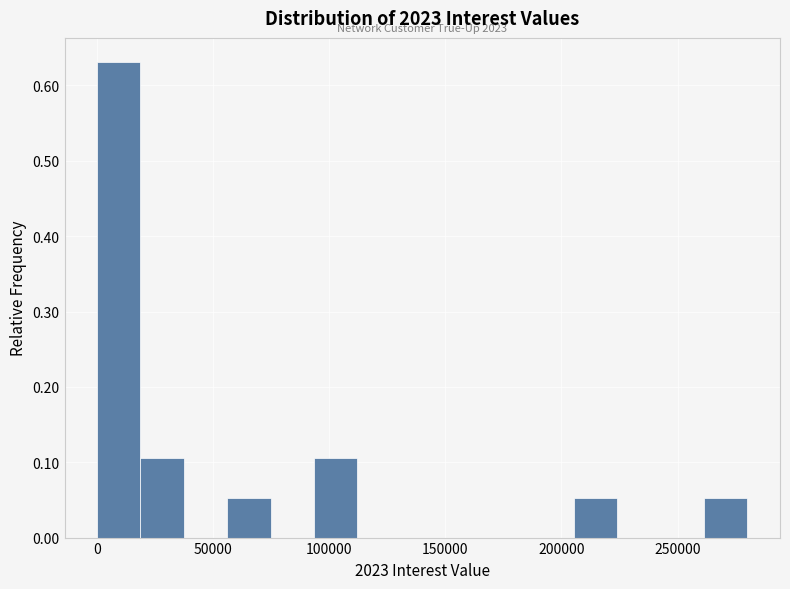

Around what value on the x-axis is the tallest bar? Give the approximate position of its centre, as read against the axis.

10000